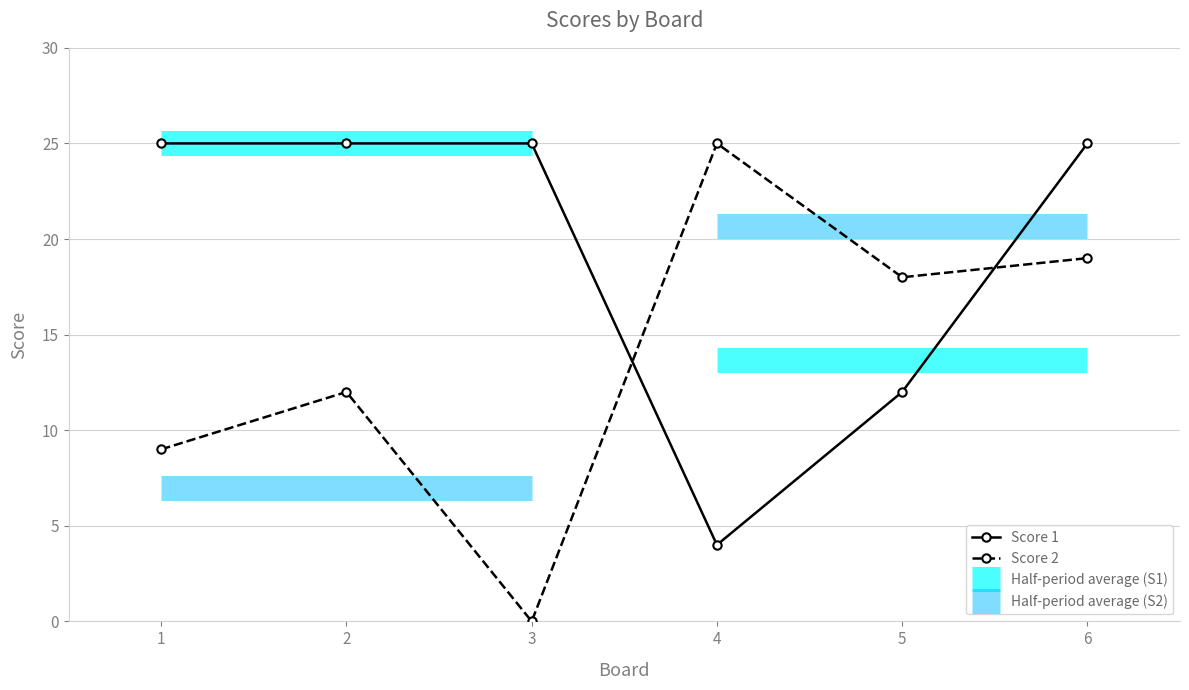

Reading right to left, what are all the values shown in this chart?

Score 1: 6=25	5=12	4=4	3=25	2=25	1=25
Score 2: 6=19	5=18	4=25	3=0	2=12	1=9